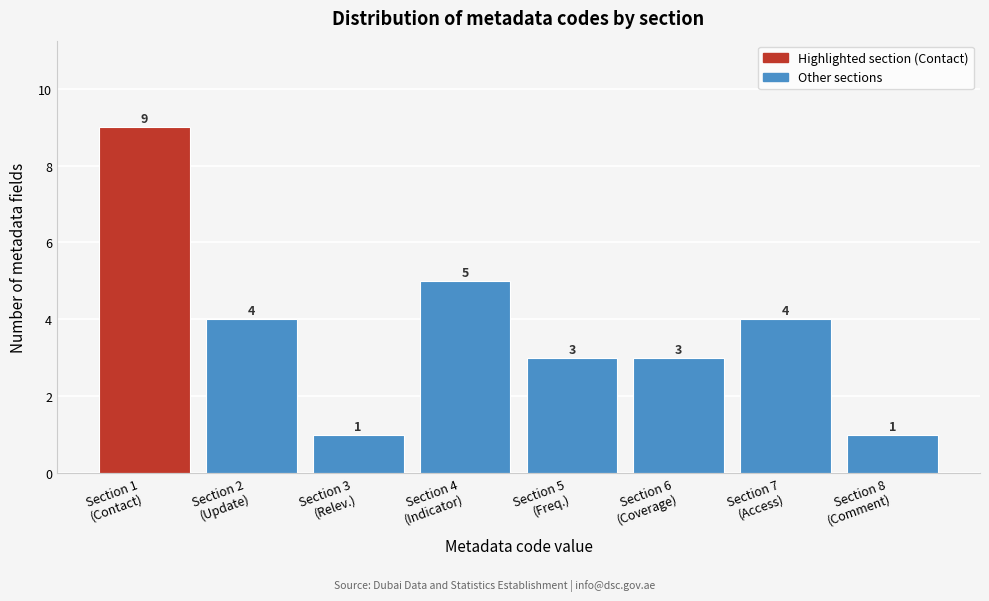

Reading right to left, what are all the values shown in this chart?

1	4	3	3	5	1	4	9